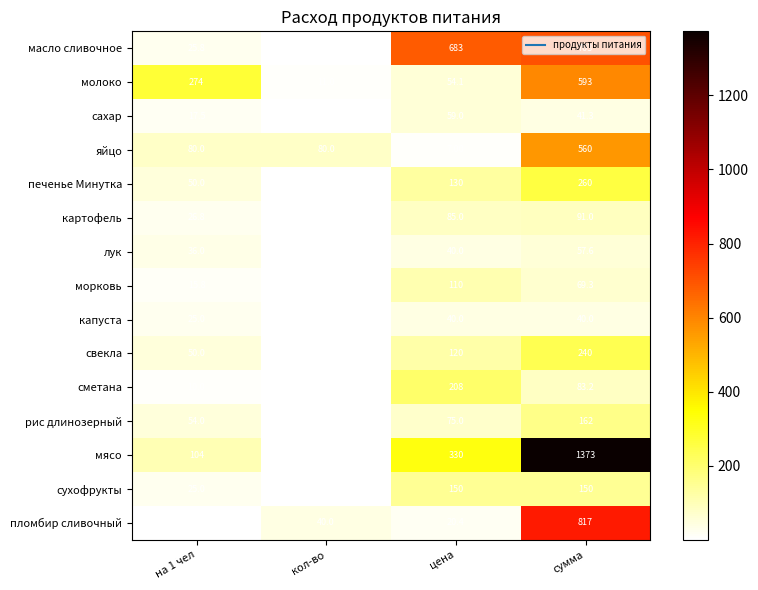

Which series has the largest total across all categories?

мясо